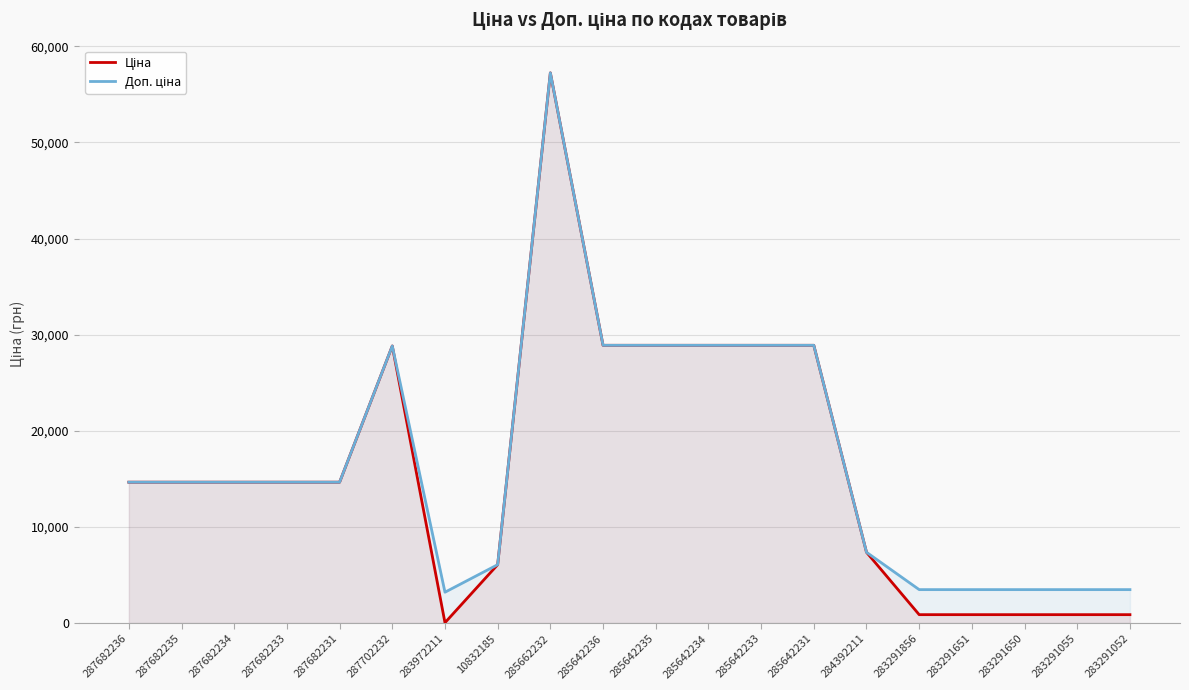

Rank the series by their maximum value, from highest to lowest.

Ціна, Доп. ціна